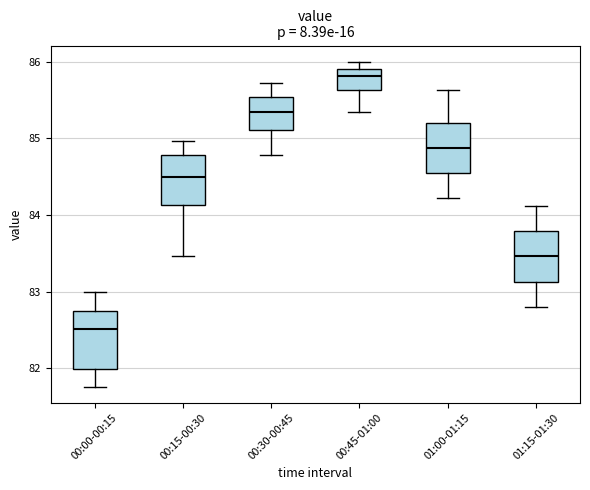

Which box's median line is the lowest?

00:00-00:15